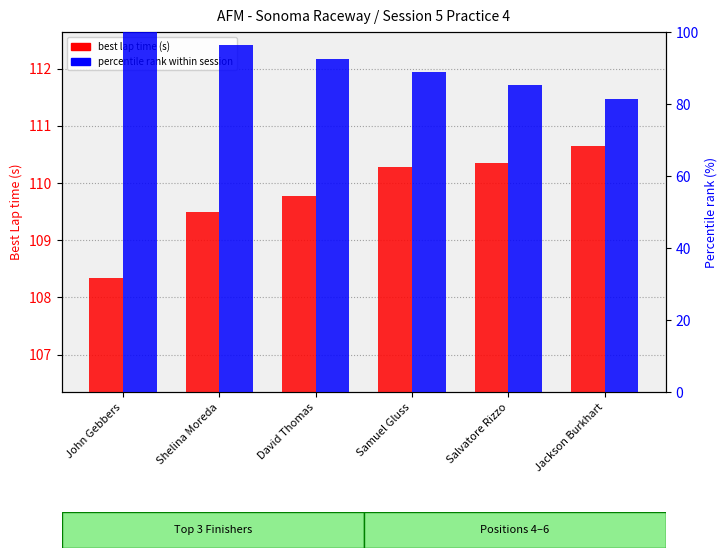

At which label does best lap time (s) first exceed 110?

Samuel Gluss